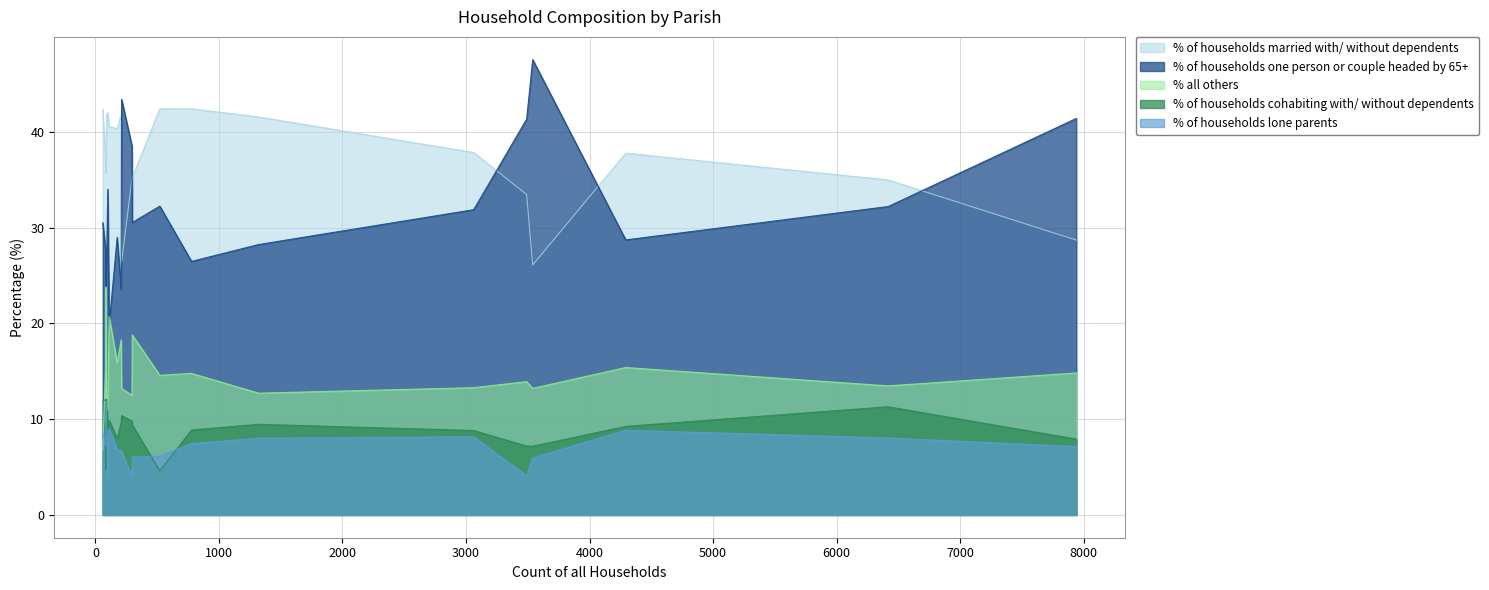

What is the maximum value shown in the chart?

47.5